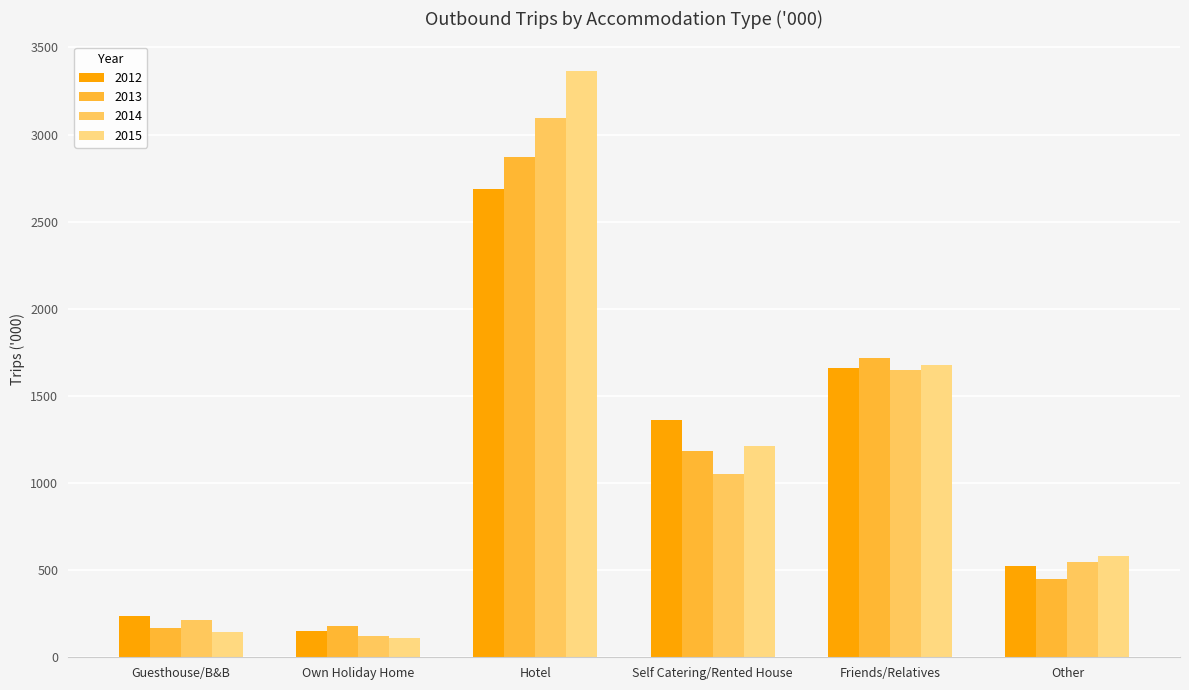

What is the lowest value of the 2014 series?

122.7